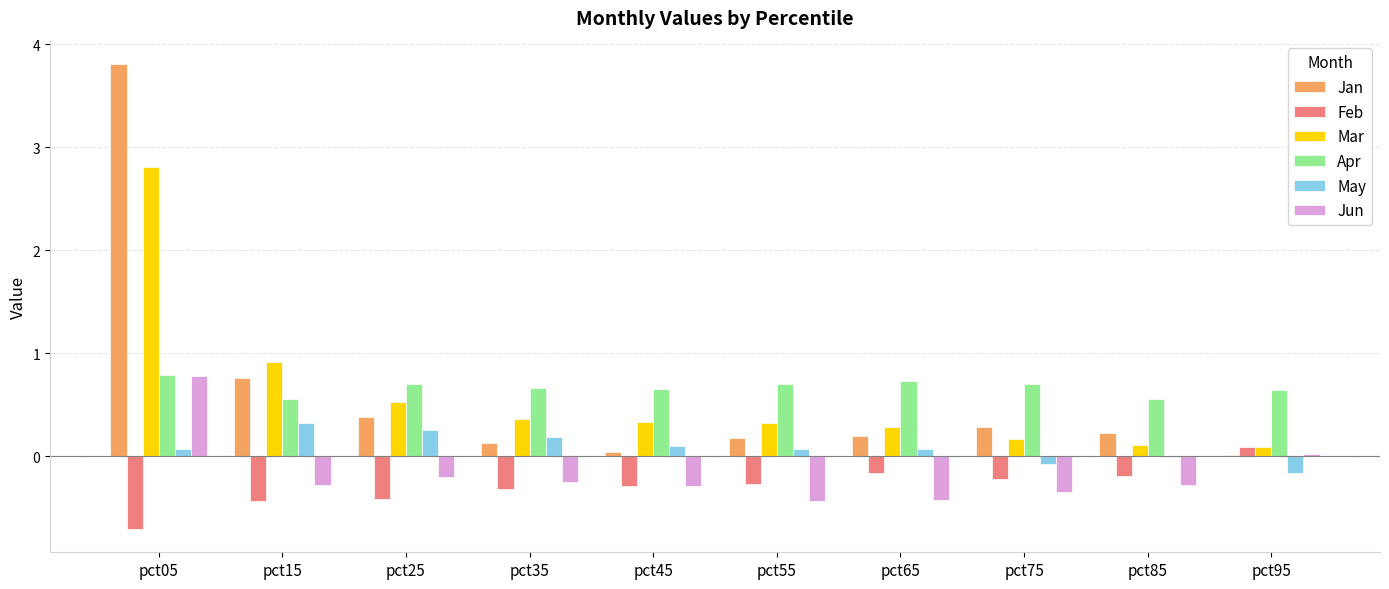

Between pct05 and pct15, which series saw the biggest shift?

Jan